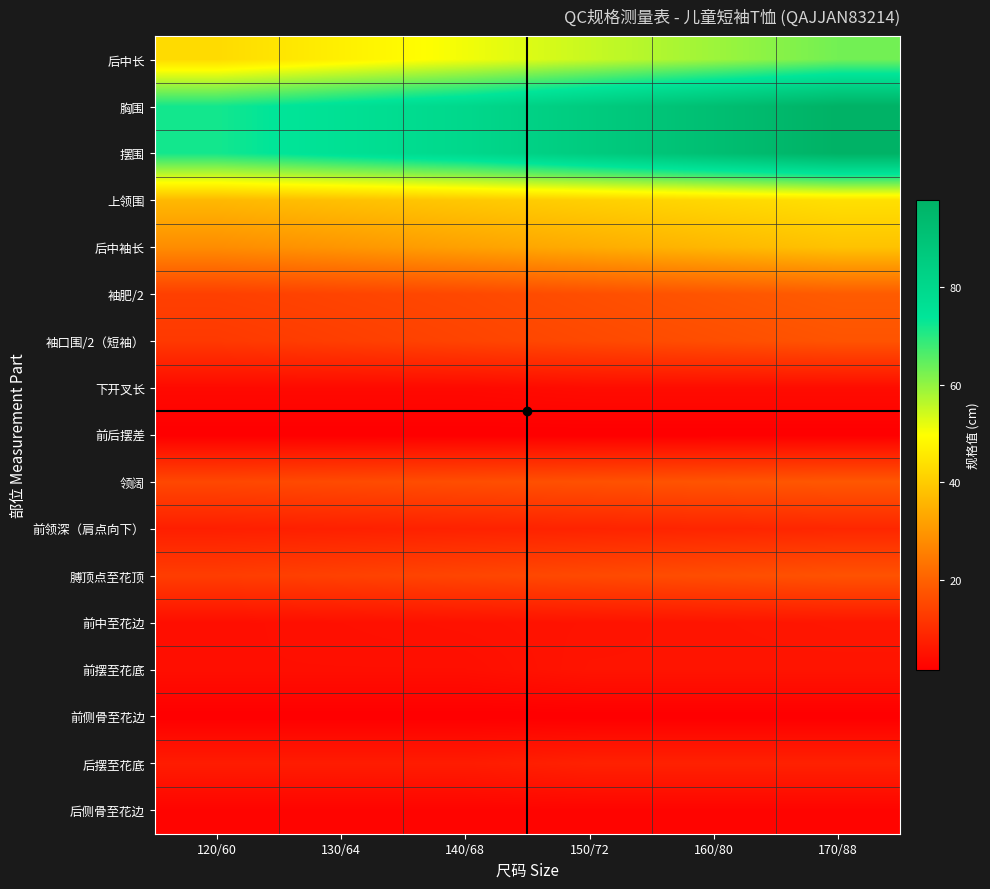

Count the number of data series in this chart.

17